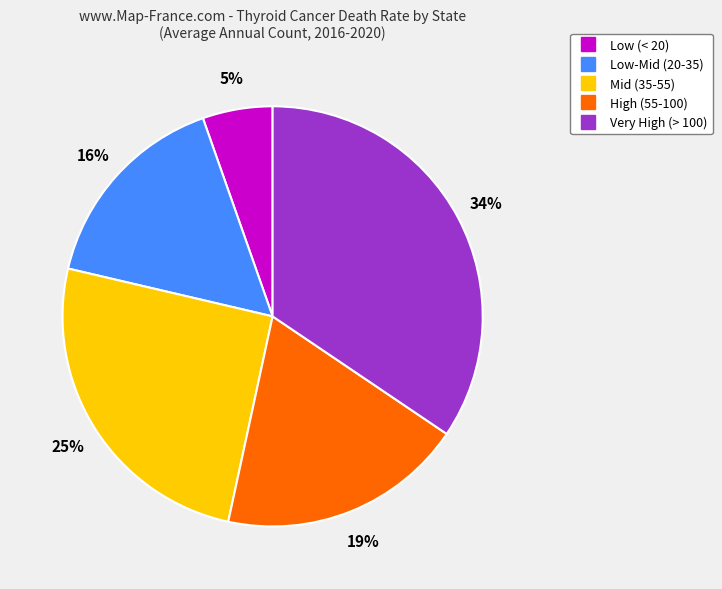

Does any single category account for the majority?

No